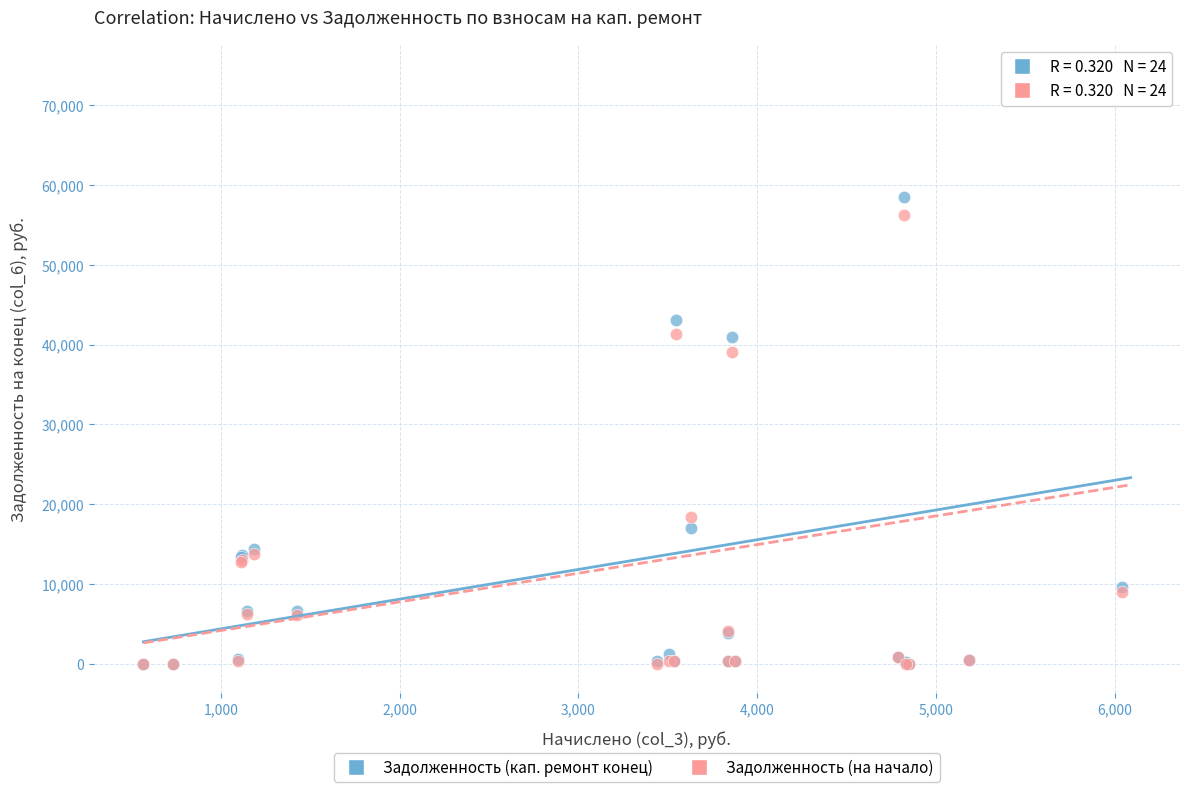

In the Задолженность (на начало) series, what Y value is closest to 35494?

39016.3